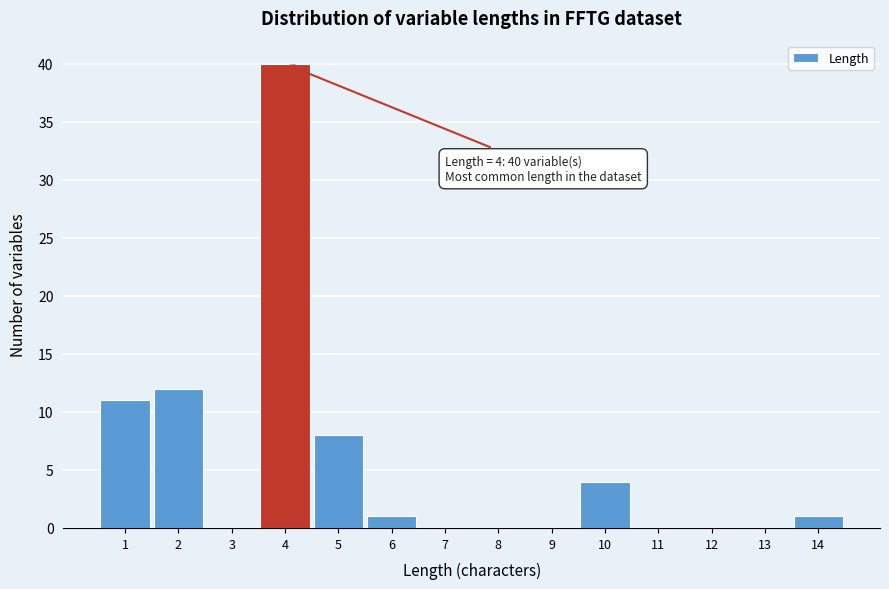

Which range on the x-axis has the tallest bar?

3.5 to 4.5